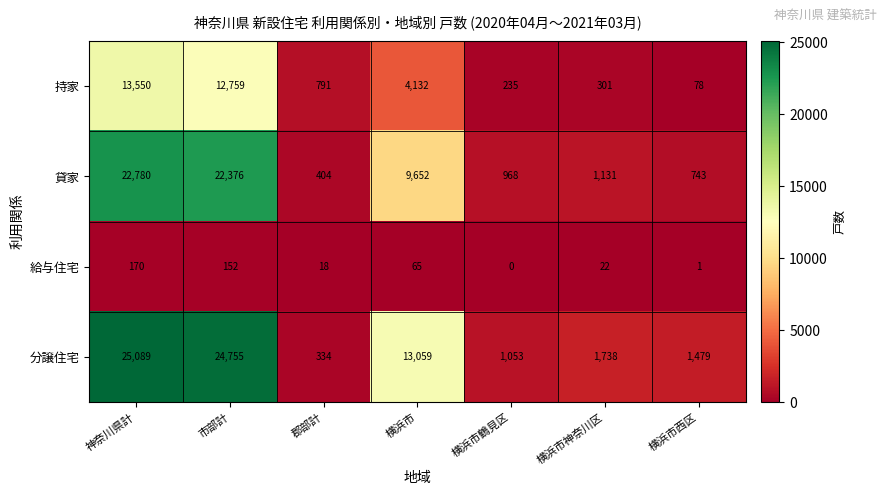

Reading left to right, list all the values displayed in this chart.

持家: 神奈川県計=13550	市部計=12759	郡部計=791	横浜市=4132	横浜市鶴見区=235	横浜市神奈川区=301	横浜市西区=78
貸家: 神奈川県計=22780	市部計=22376	郡部計=404	横浜市=9652	横浜市鶴見区=968	横浜市神奈川区=1131	横浜市西区=743
給与住宅: 神奈川県計=170	市部計=152	郡部計=18	横浜市=65	横浜市鶴見区=0	横浜市神奈川区=22	横浜市西区=1
分譲住宅: 神奈川県計=25089	市部計=24755	郡部計=334	横浜市=13059	横浜市鶴見区=1053	横浜市神奈川区=1738	横浜市西区=1479